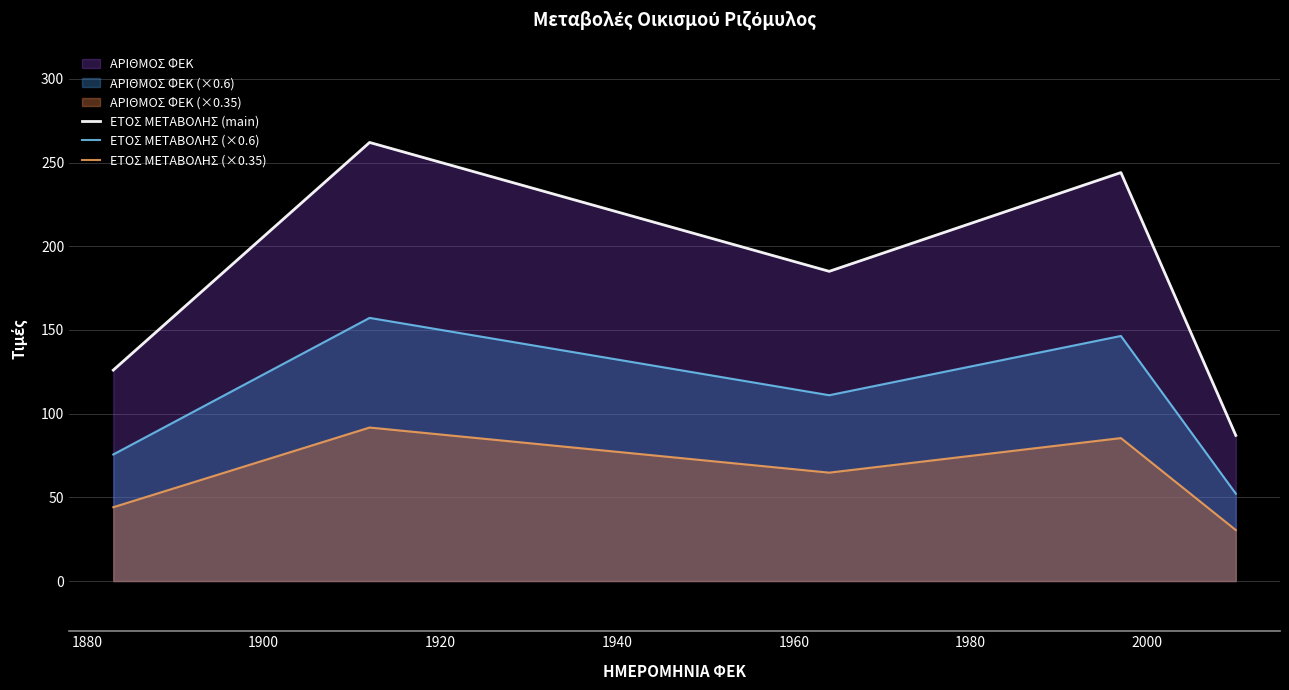

How many data points in ΕΤΟΣ ΜΕΤΑΒΟΛΗΣ (×0.6) are above 111?

2